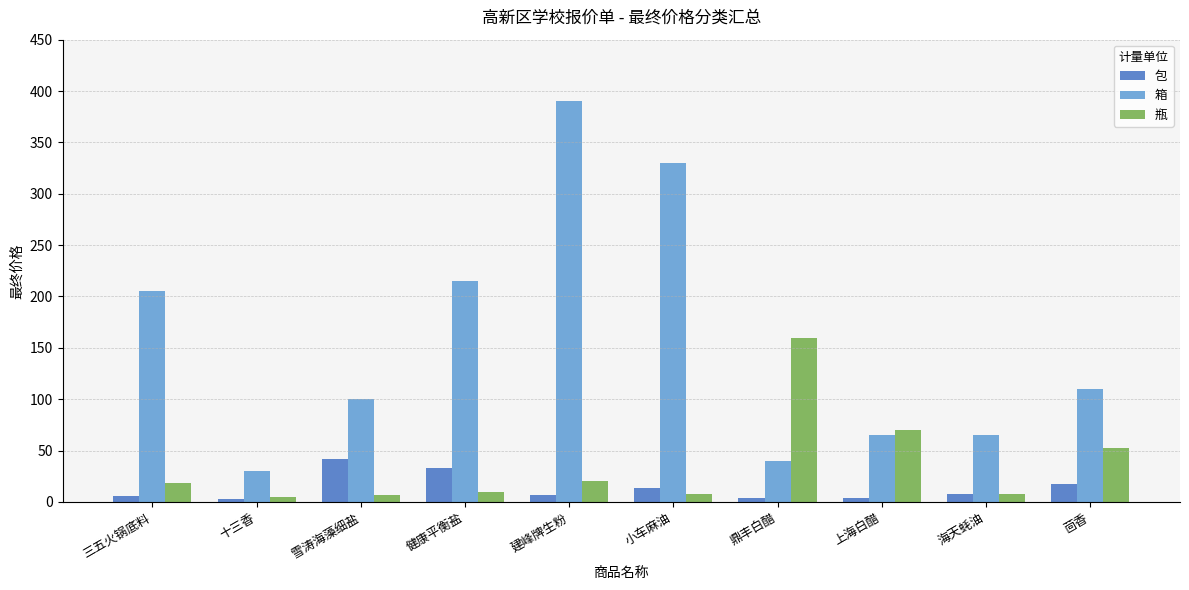

What are all the series names shown in the legend?

包, 箱, 瓶